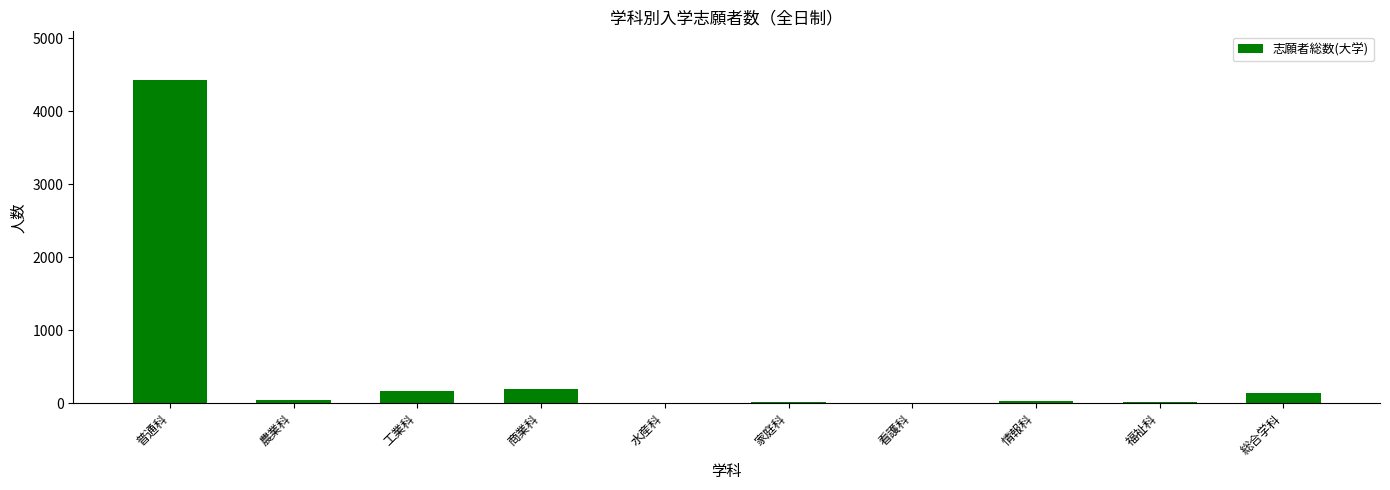

The value at 普通科 is 1560. True or false?

False